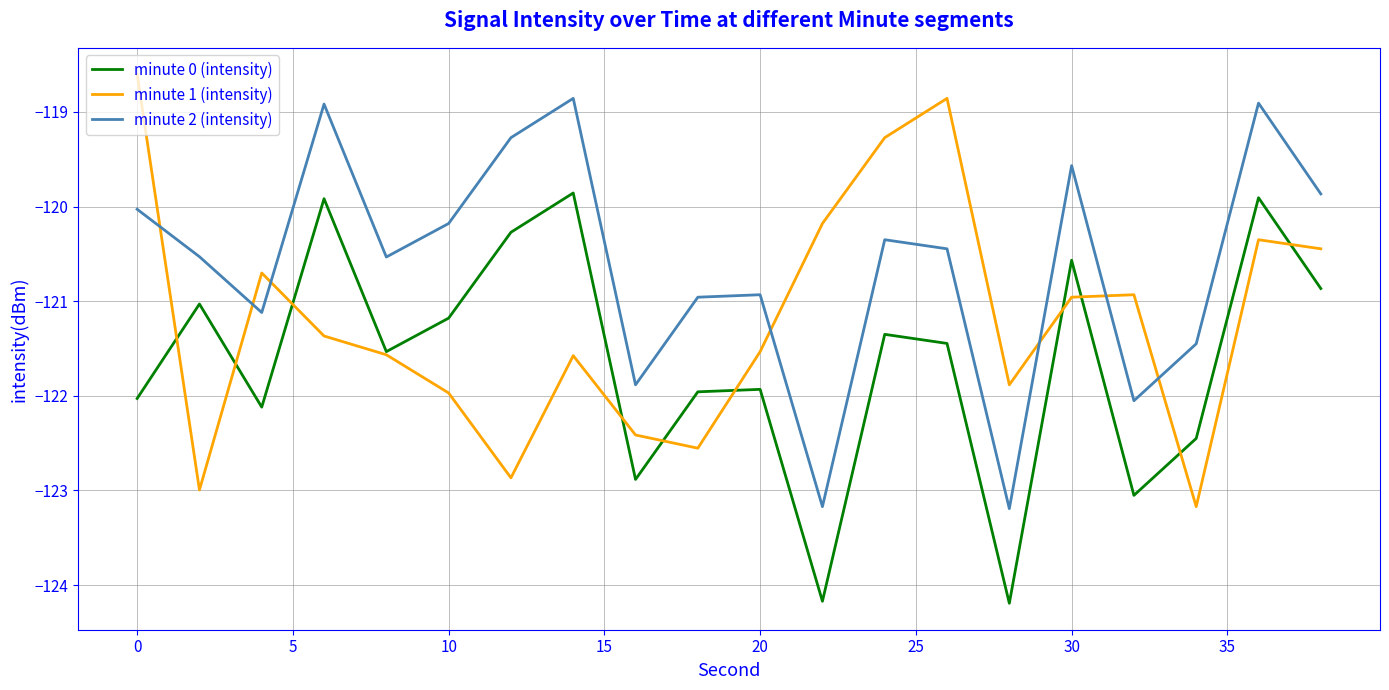

What is the smallest value displayed?

-124.2